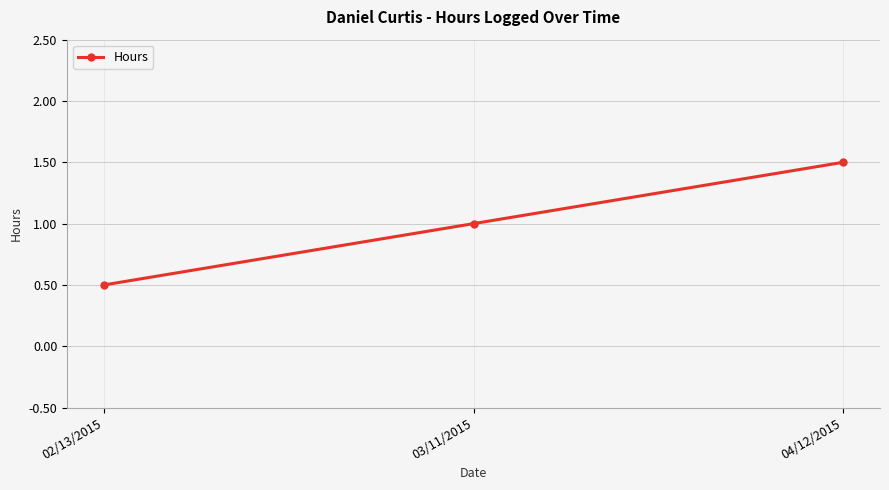

Rank the categories by value from lowest to highest.

02/13/2015, 03/11/2015, 04/12/2015